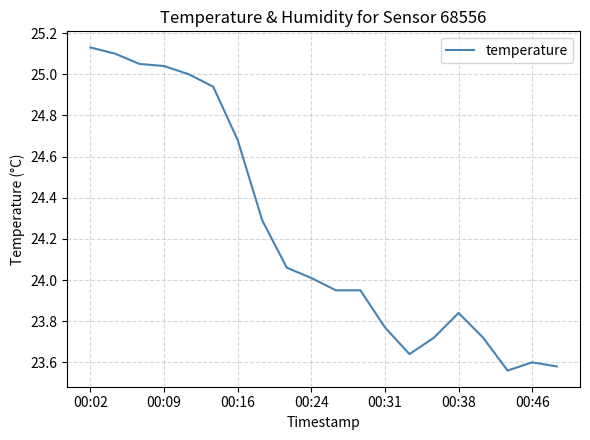

Does the chart display data point markers on the line(s)?

No